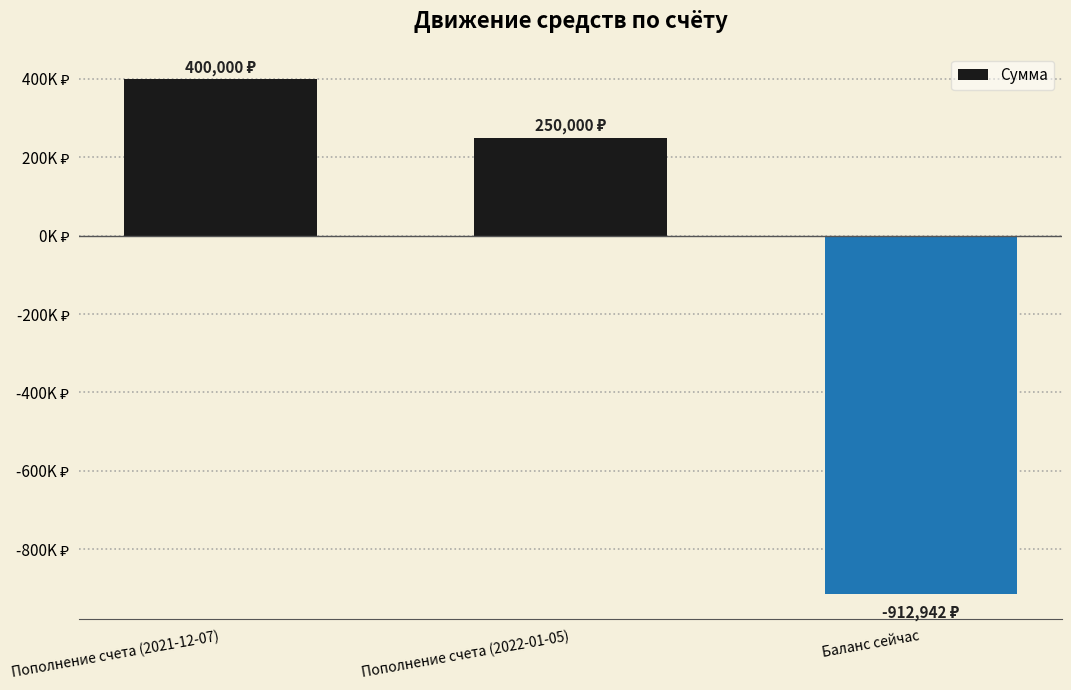

Are the bars horizontal?

No